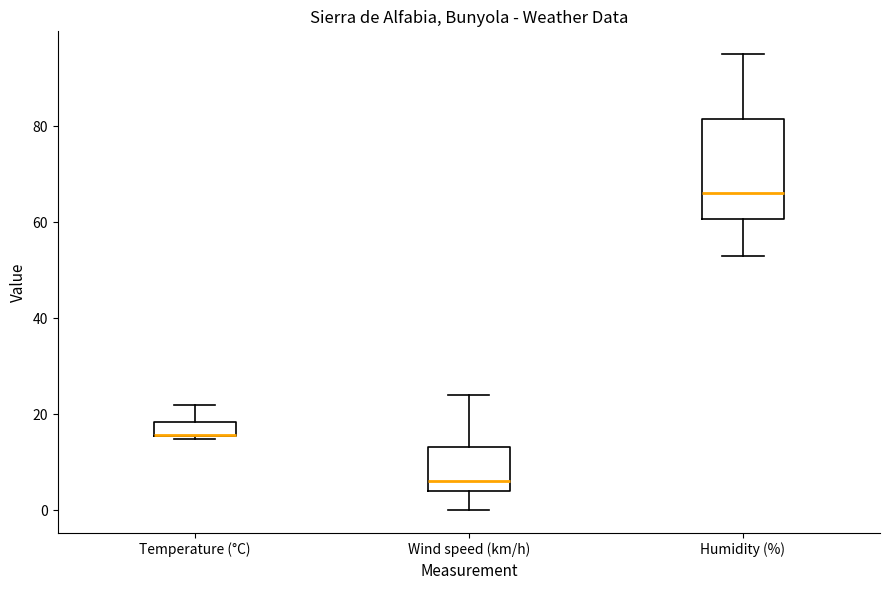

Which box is the tallest, from its lower edge to its upper edge?

Humidity (%)